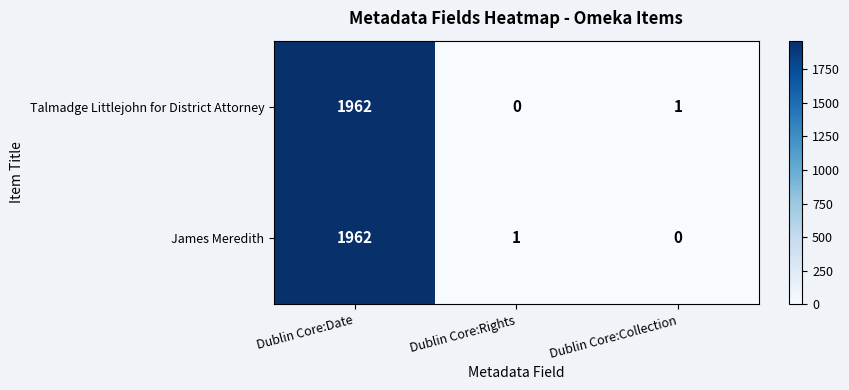

Which series changed the most between Dublin Core:Date and Dublin Core:Collection?

row_1